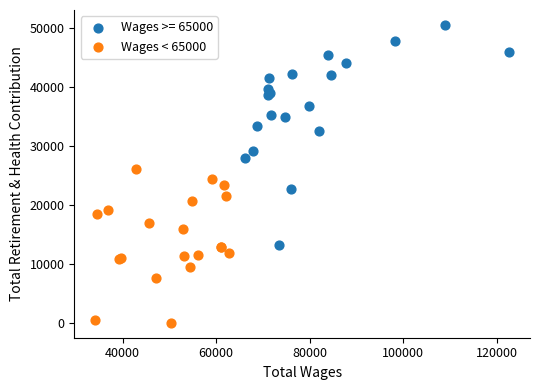

Which series contains the highest Y value?

Wages >= 65000